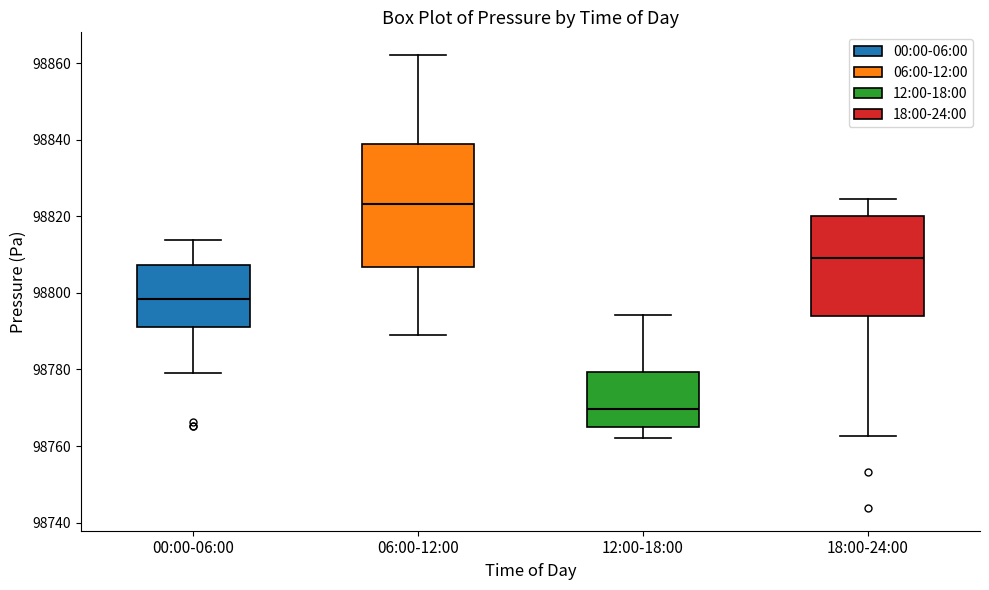

Reading left to right, read every box against the y-axis: the position of its median line, the range the box covers, and the ends of its whiskers. The values are not printed on the chart, so give them approximately, as read against the axis.

00:00-06:00: median 98798, box 98792 to 98808, whiskers 98780 to 98814
06:00-12:00: median 98824, box 98806 to 98838, whiskers 98788 to 98862
12:00-18:00: median 98770, box 98766 to 98780, whiskers 98762 to 98794
18:00-24:00: median 98810, box 98794 to 98820, whiskers 98762 to 98824